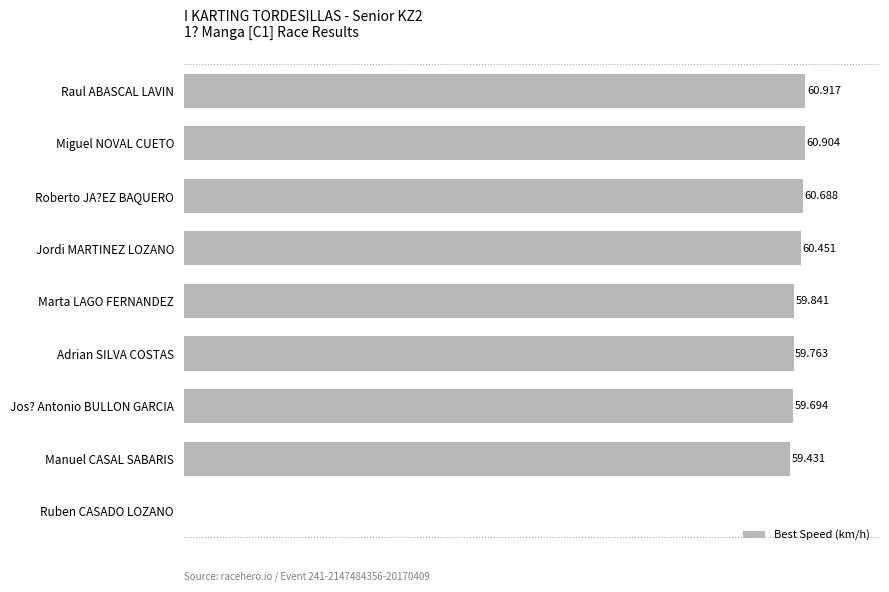

At which category does the chart reach its peak across all series?

Raul ABASCAL LAVIN